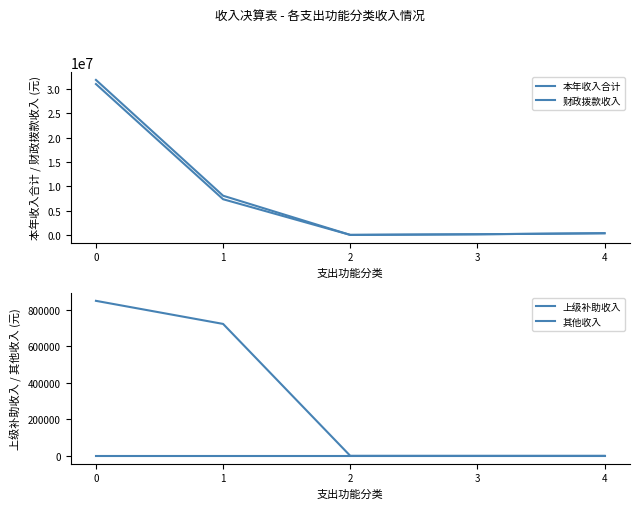

Reading right to left, what are all the values shown in this chart?

本年收入合计: 352245.2	137500.0	9000.0	8061506.6	31863550.2
财政拨款收入: 352245.2	137500.0	9000.0	7339928.6	31015662.2
上级补助收入: 0.0	0.0	0.0	0.0	0.0
其他收入: 0.0	0.0	0.0	721578.0	847888.0